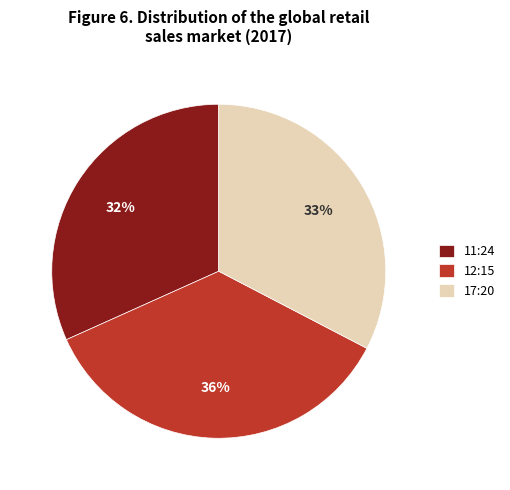

Is it true that 17:20 is 24% of the pie?

False